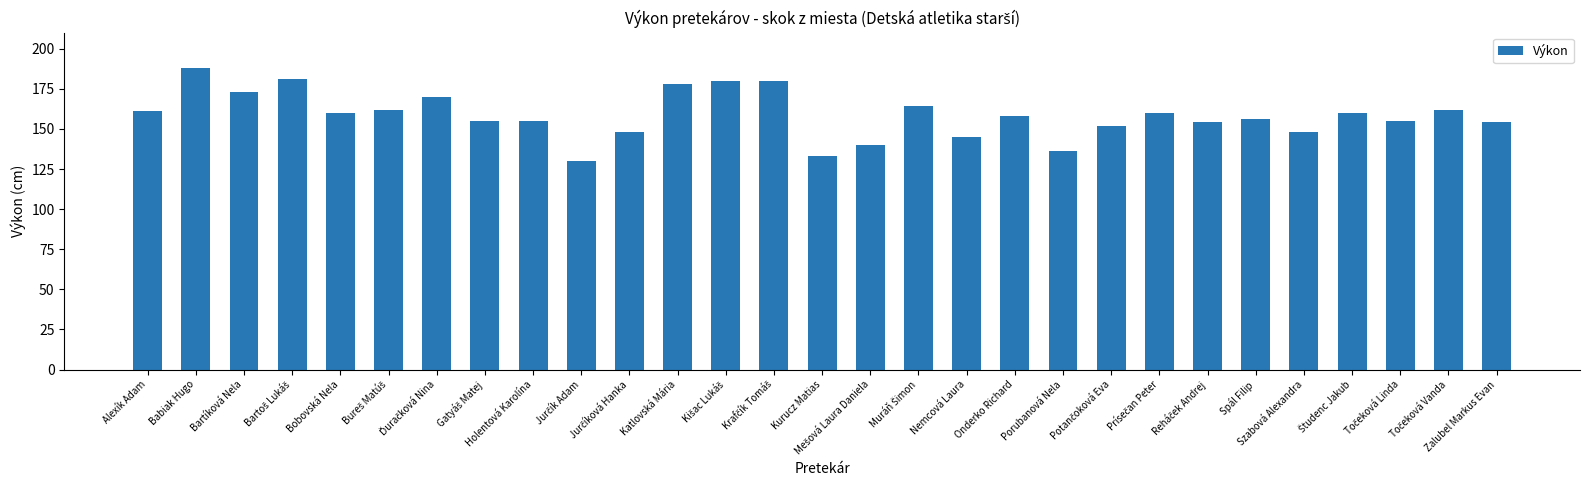

How many data points are less than 158?

14